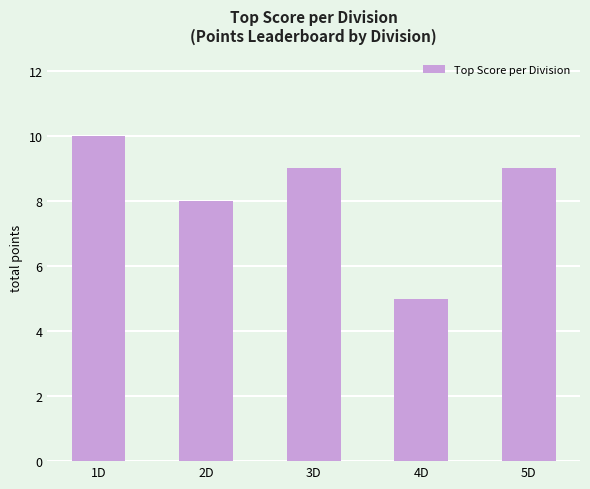

Read the value at 4D.

5